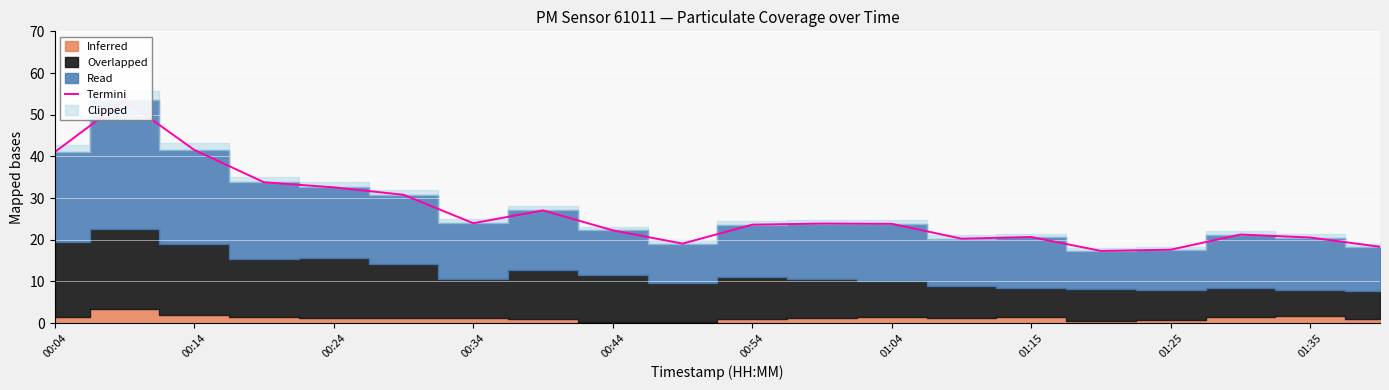

How many interior local peaks (higher than both neighbors) does the data have?

5